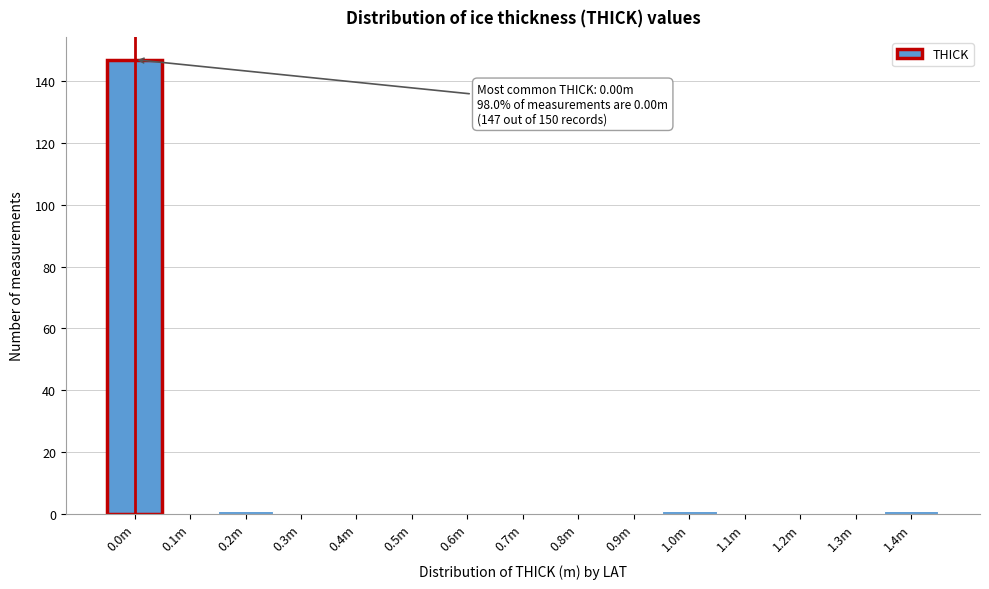

Reading left to right, extract all data points from this chart.

0.0m=147	0.1m=0	0.2m=1	0.3m=0	0.4m=0	0.5m=0	0.6m=0	0.7m=0	0.8m=0	0.9m=0	1.0m=1	1.1m=0	1.2m=0	1.3m=0	1.4m=1